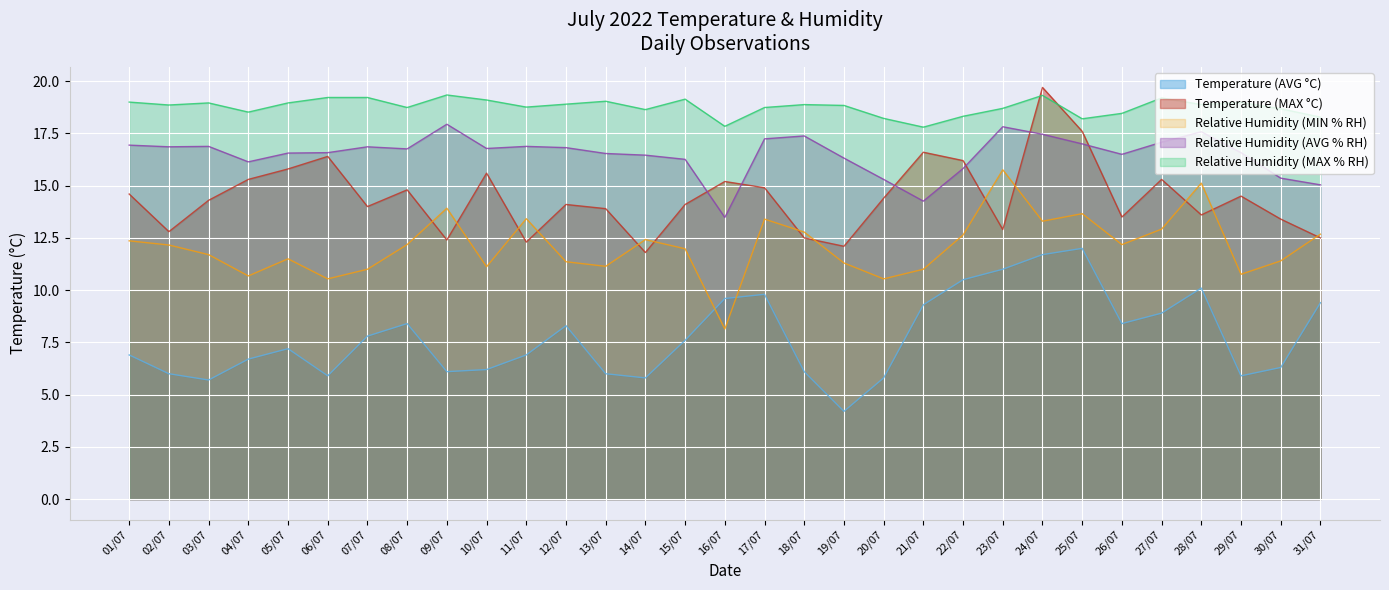

What is the value of the Relative Humidity (MIN % RH) point at the 24th from the left?

13.3